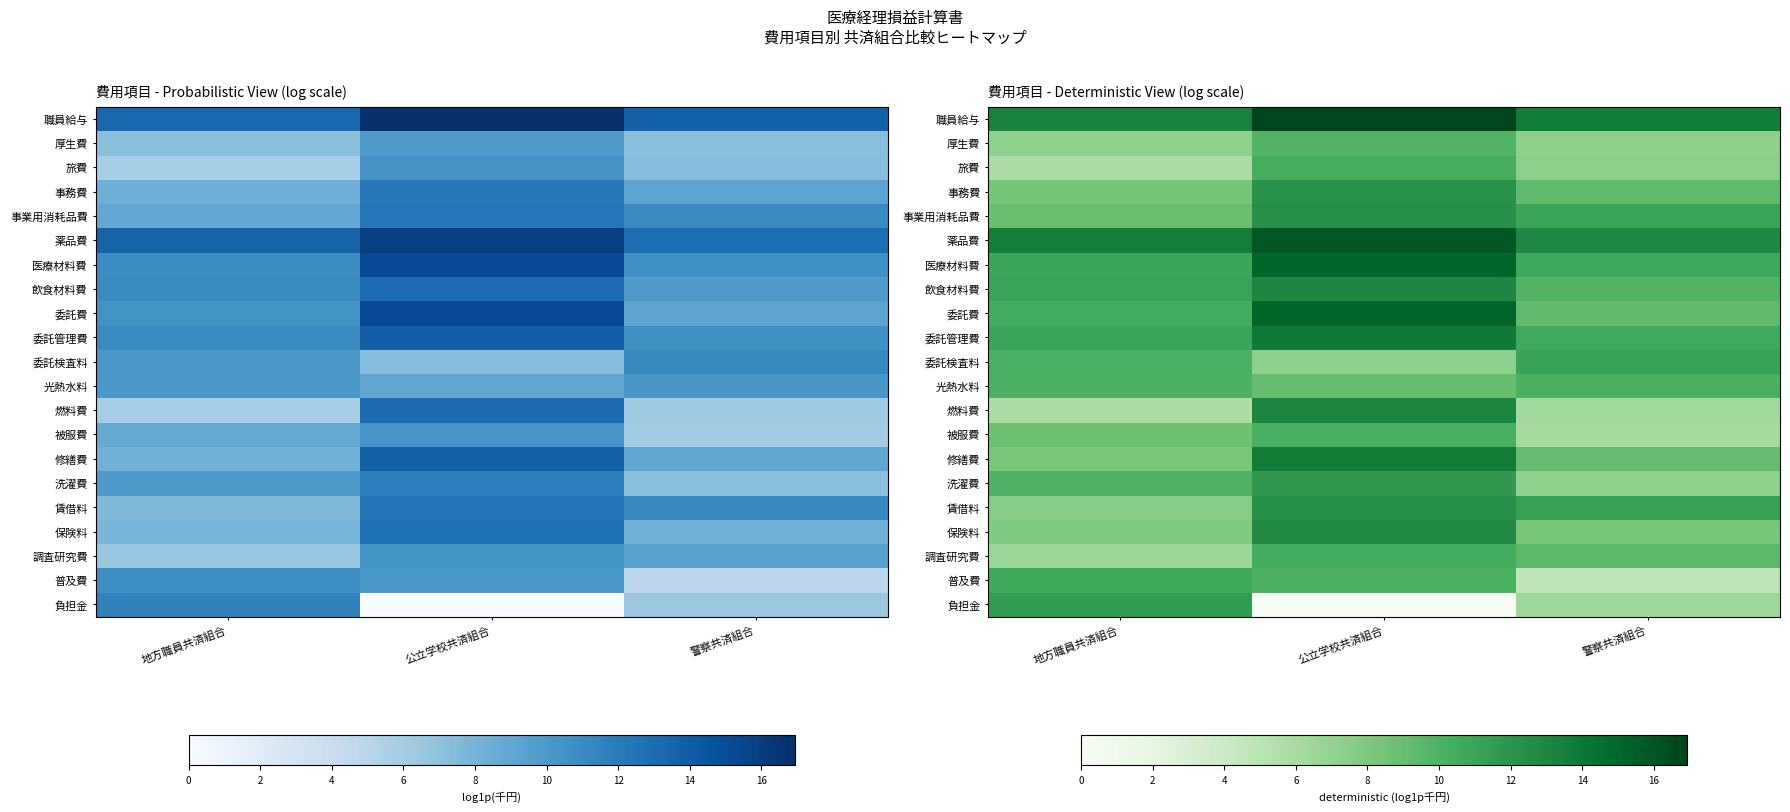

What is the maximum value shown in the chart?

16.9